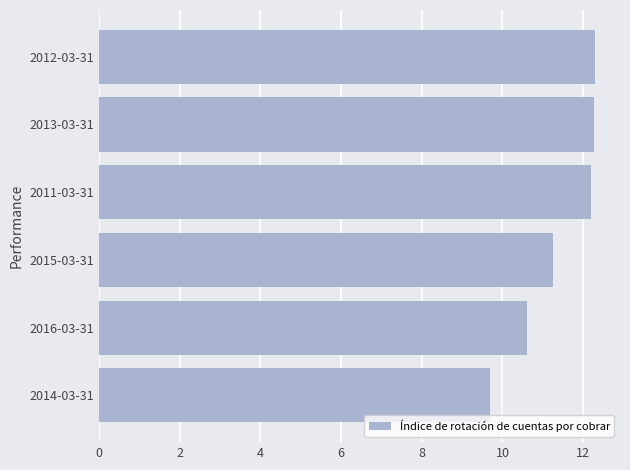

Between 2014-03-31 and 2013-03-31, which is larger?

2013-03-31